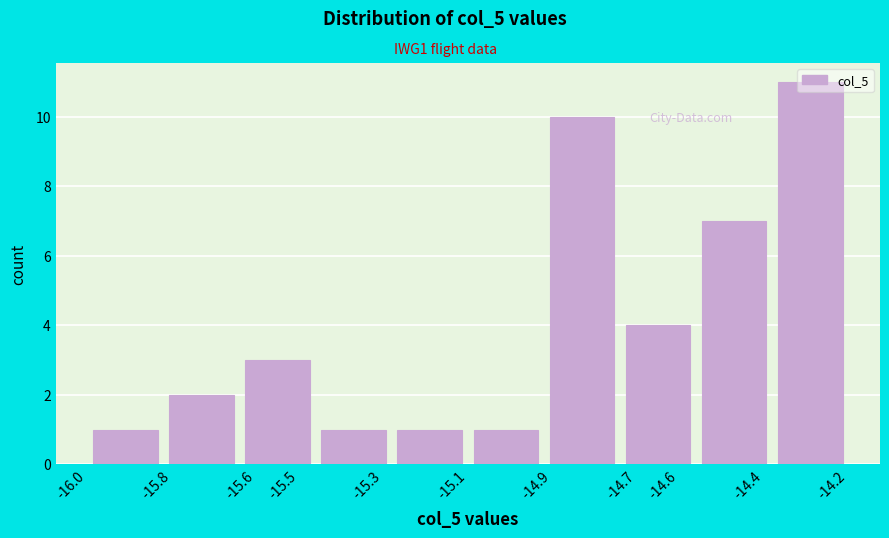

Reading left to right, list every bar in this chart as the range it spans on the x-axis followed by its height. The values are not printed on the chart, so give them approximately, as read against the axis.

-16.00 to -15.82: 1
-15.82 to -15.64: 2
-15.64 to -15.46: 3
-15.46 to -15.28: 1
-15.28 to -15.10: 1
-15.10 to -14.92: 1
-14.92 to -14.74: 10
-14.74 to -14.56: 4
-14.56 to -14.38: 7
-14.38 to -14.20: 11